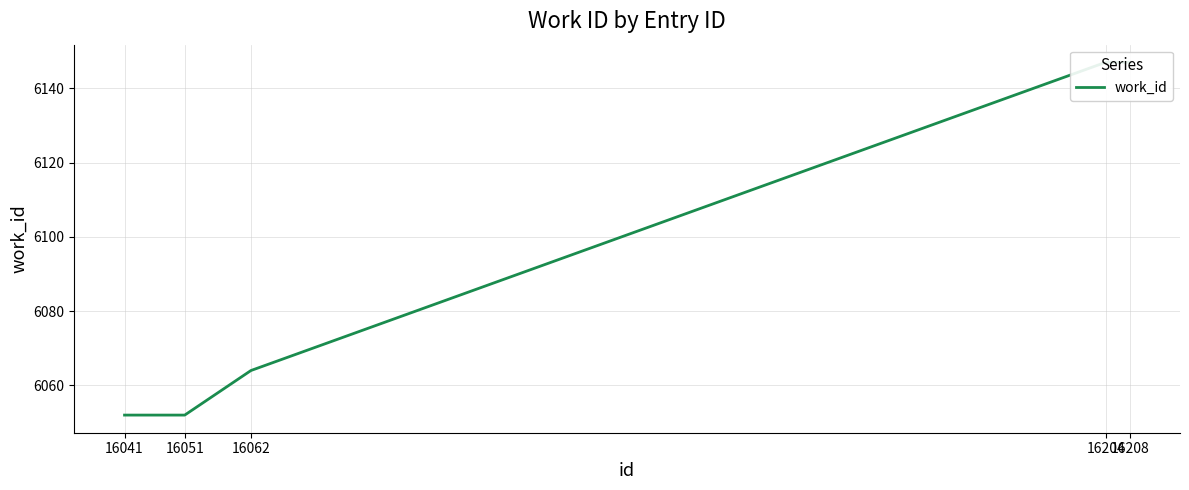

Rank the categories by value from highest to lowest.

16204, 16208, 16062, 16041, 16051